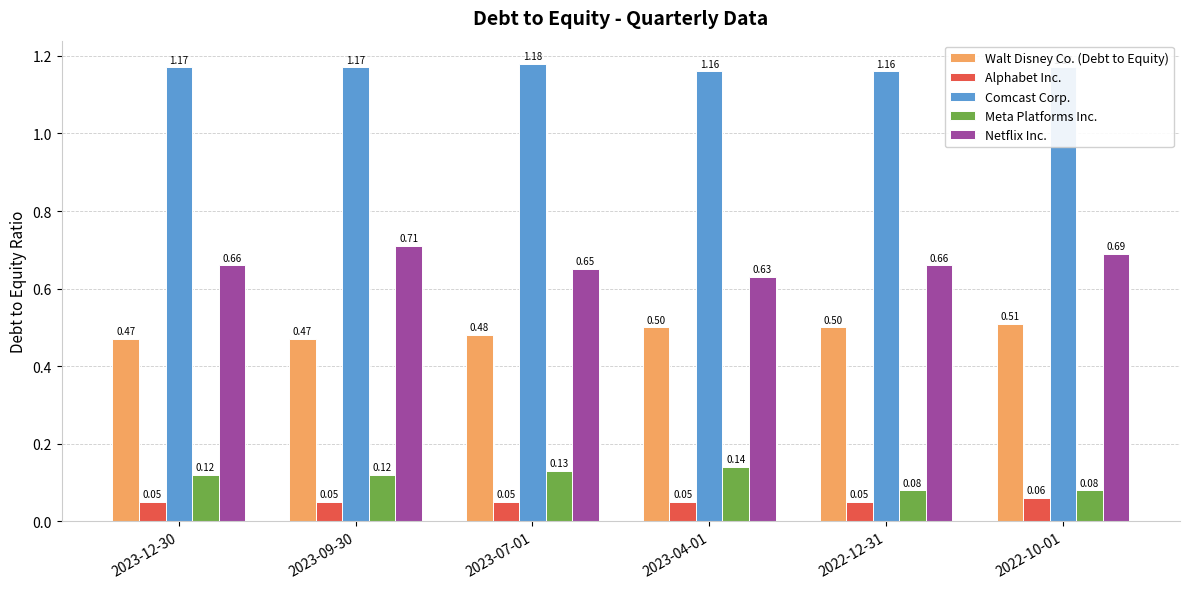

What is the spread (max minus min) of values at 2023-07-01?

1.1